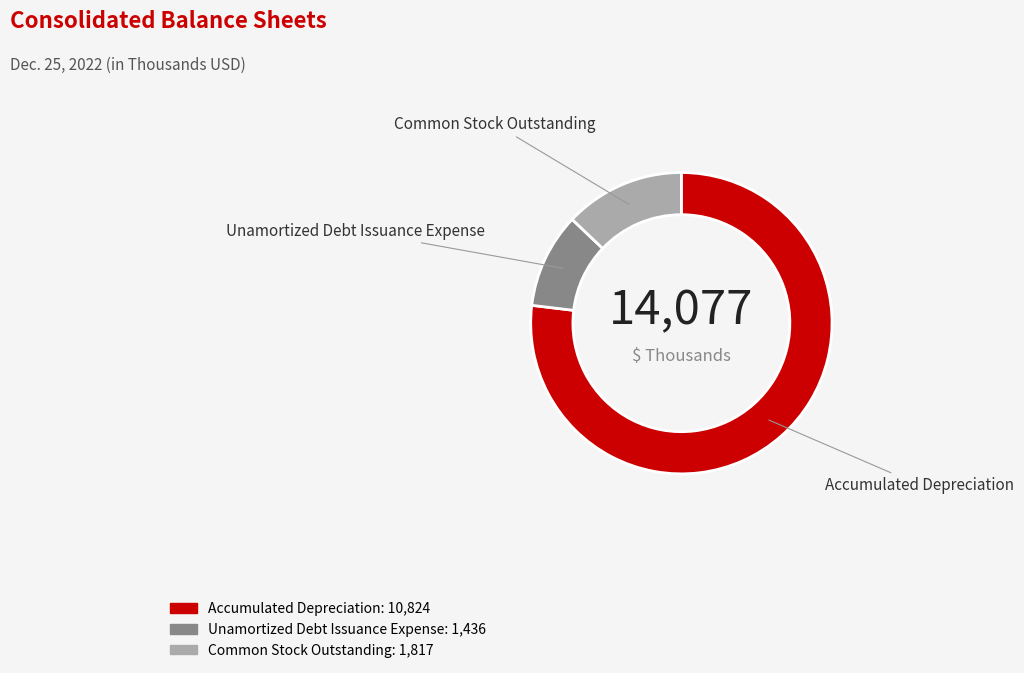

How many slices are in this pie chart?

3